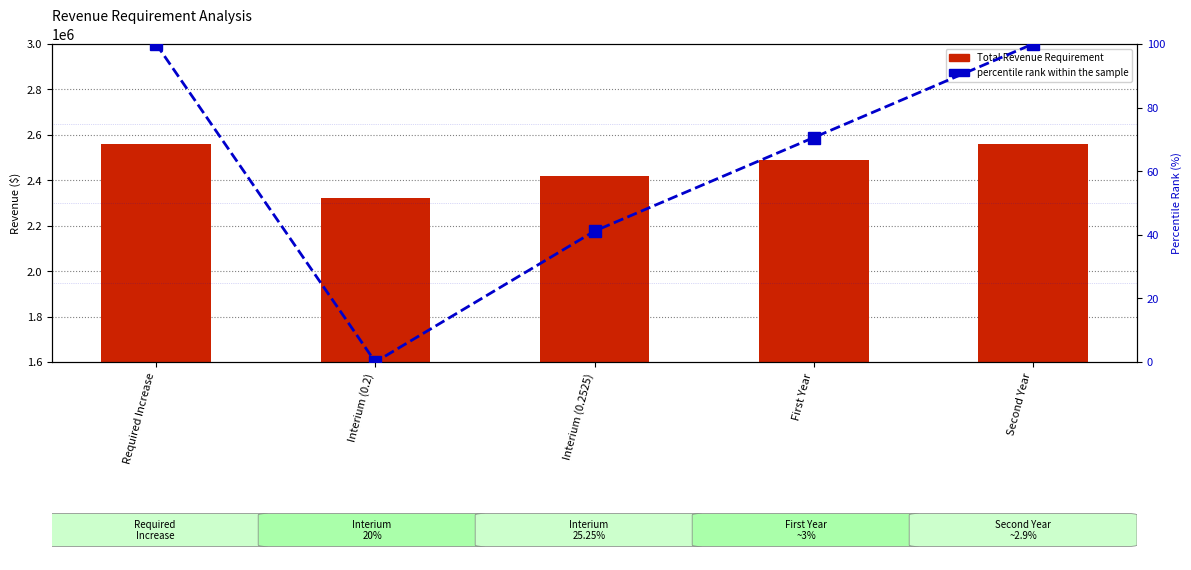

How many positive values does the percentile rank within the sample series have?

4